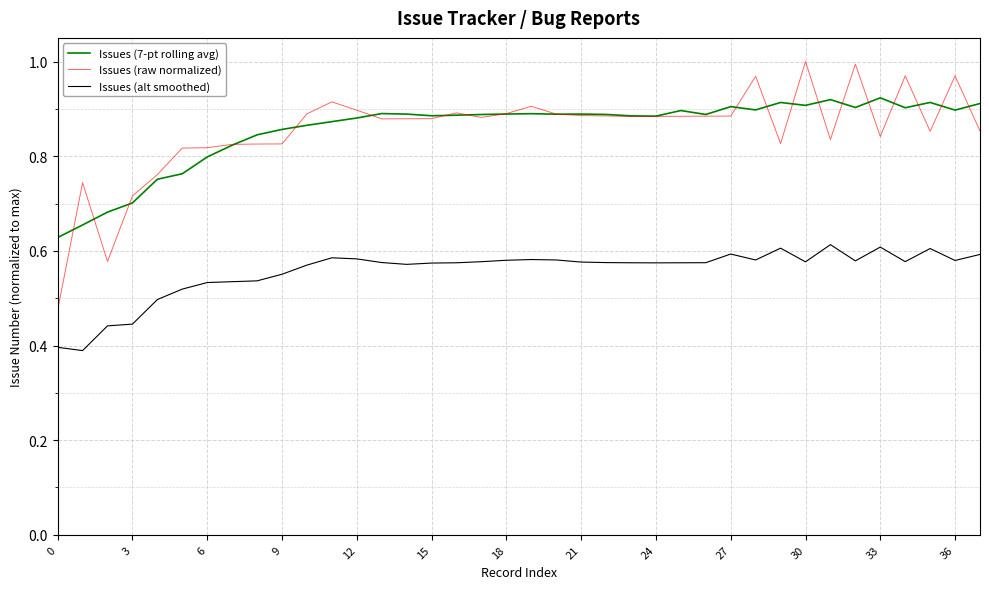

True or false: Issues (raw normalized) and Issues (alt smoothed) cross at least once.

False